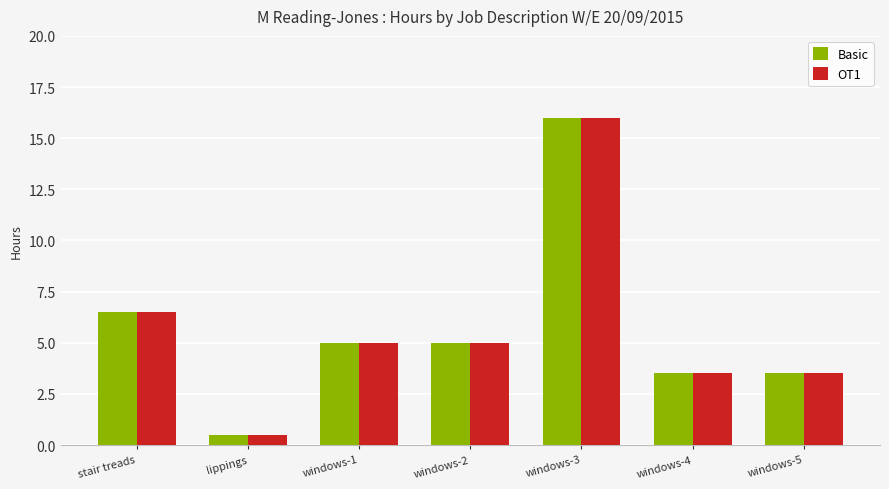

What are all the series names shown in the legend?

Basic, OT1